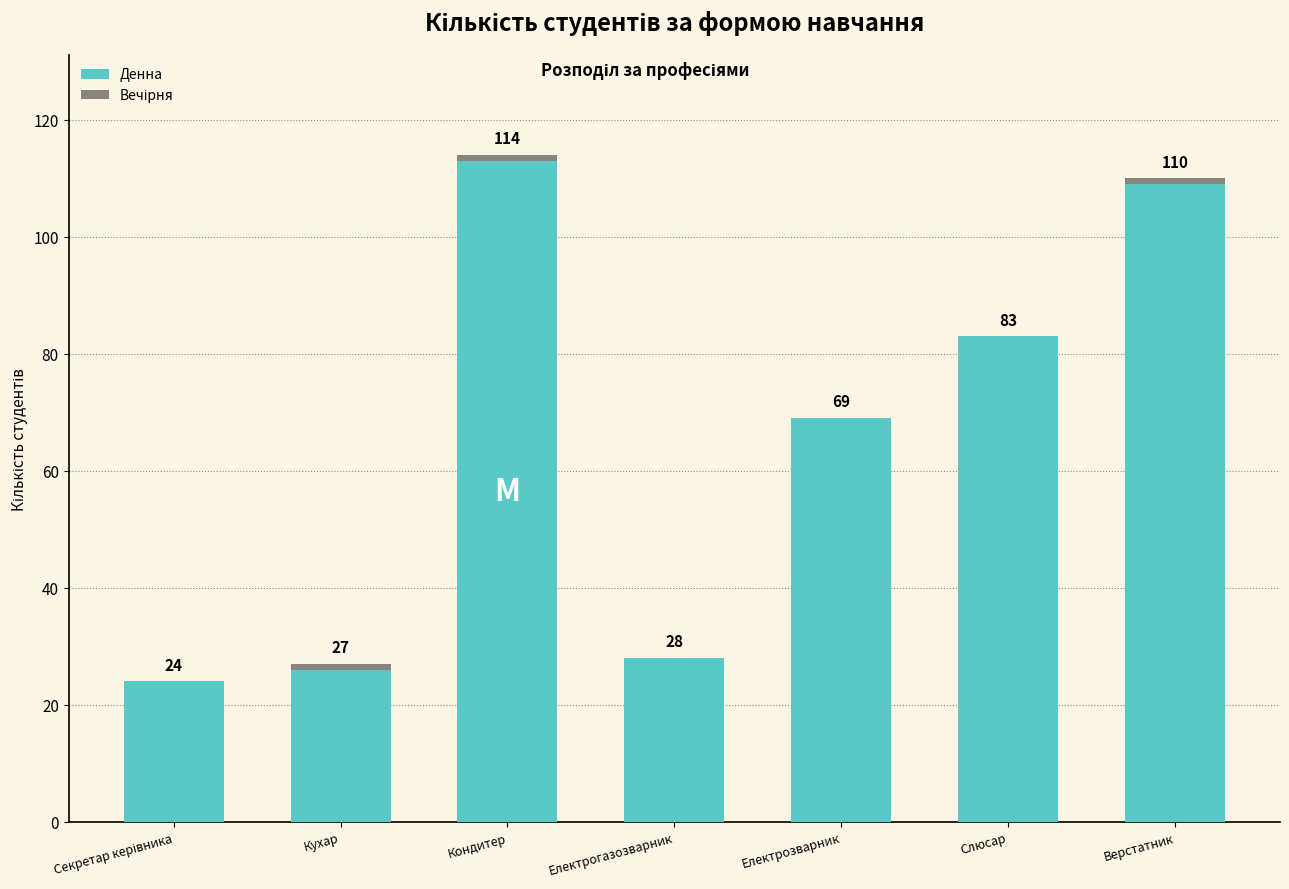

Are the bars grouped side by side (vs. stacked)?

No